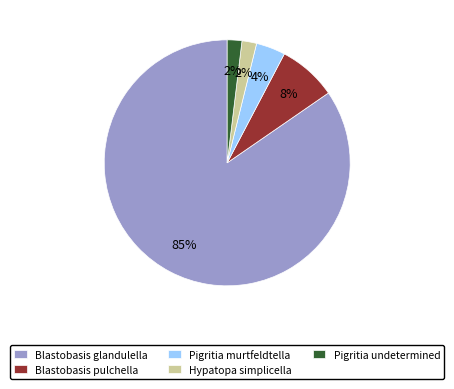

Count the number of slices in the pie.

5